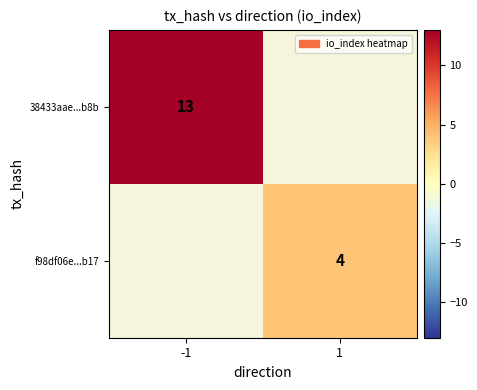

The f98df06e...b17 series shows 4 at 1. True or false?

True